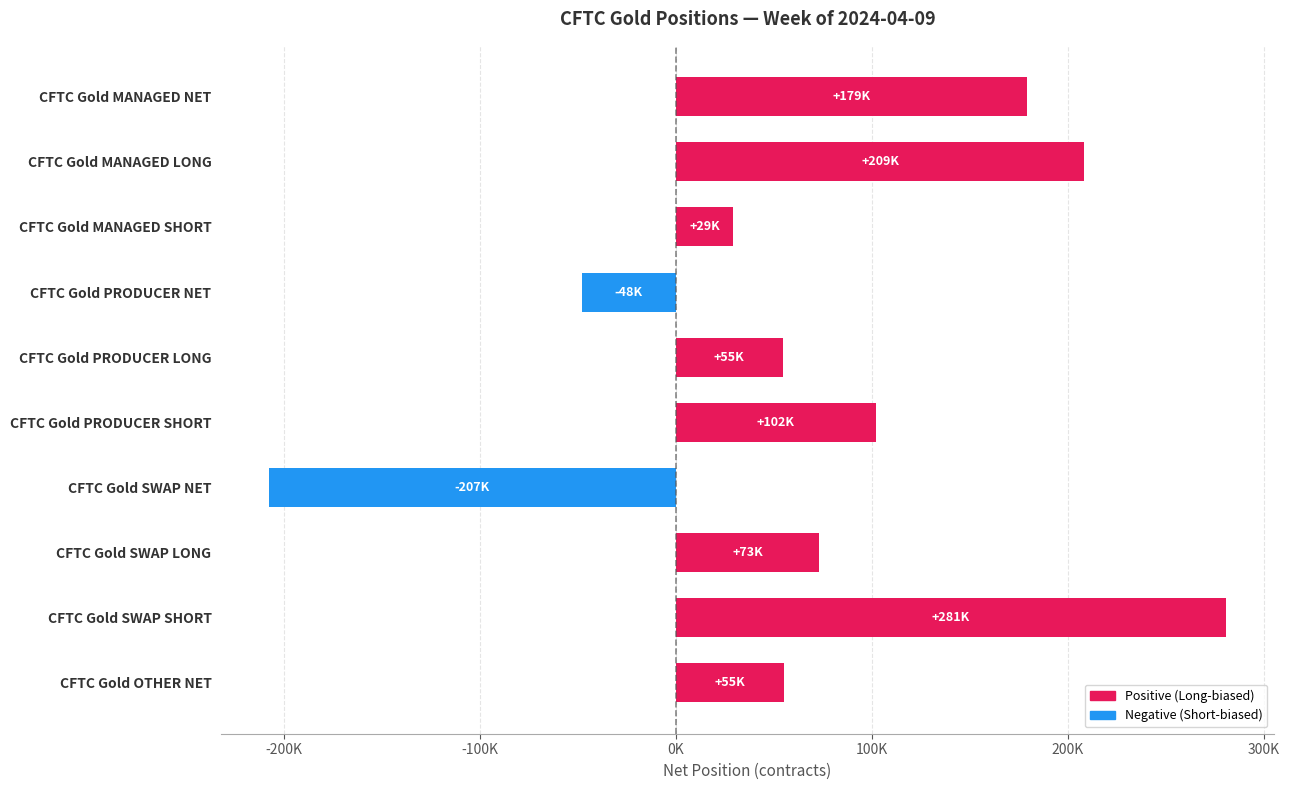

Which label corresponds to the smallest value in the chart?

CFTC Gold SWAP NET